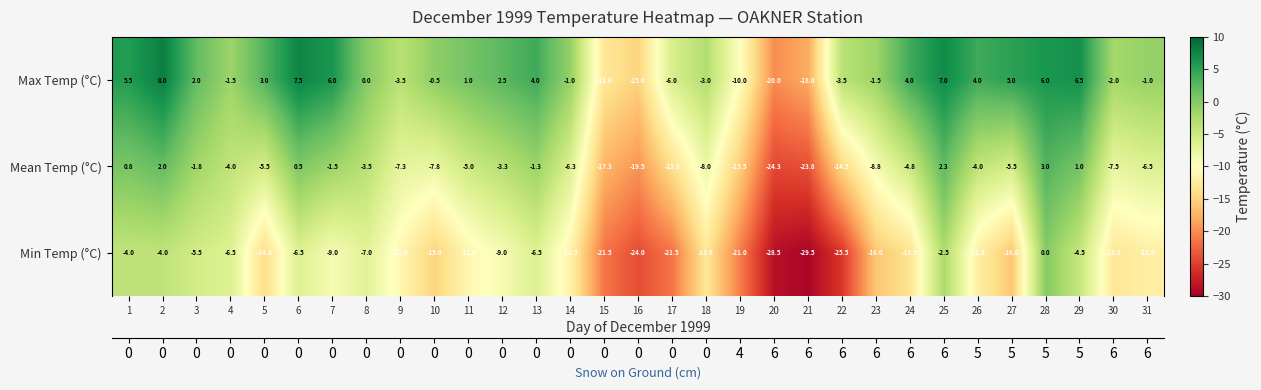

Rank the series at 24 from highest to lowest value.

Max Temp (°C), Mean Temp (°C), Min Temp (°C)